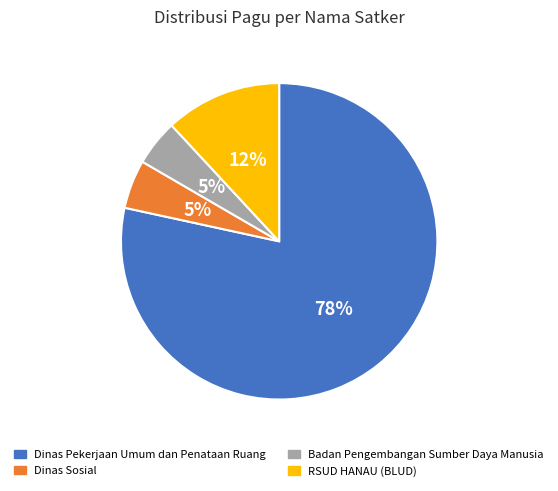

How many slices are in this pie chart?

4